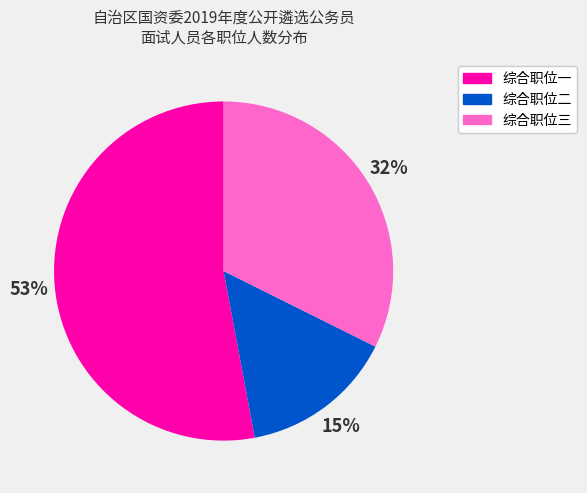

Count the number of slices in the pie.

3